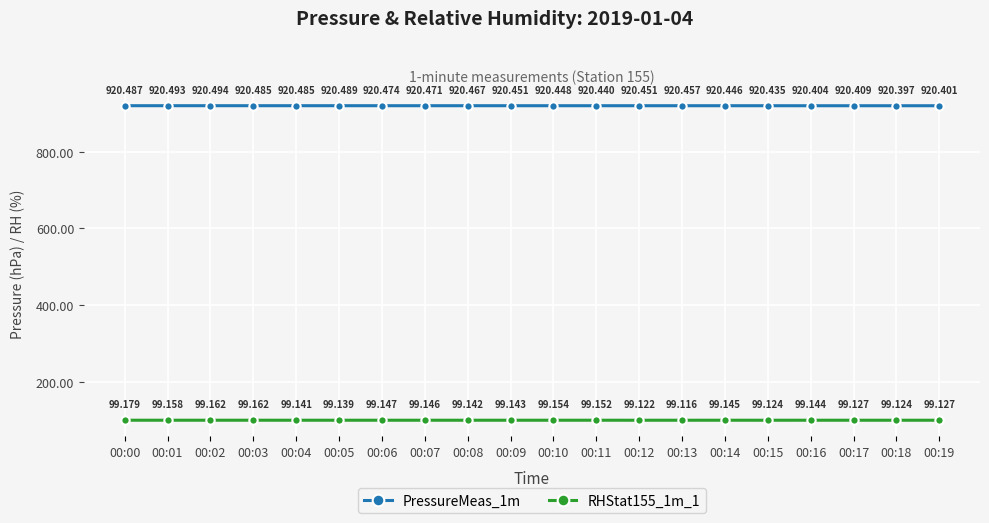

True or false: RHStat155_1m_1 and PressureMeas_1m cross at least once.

False